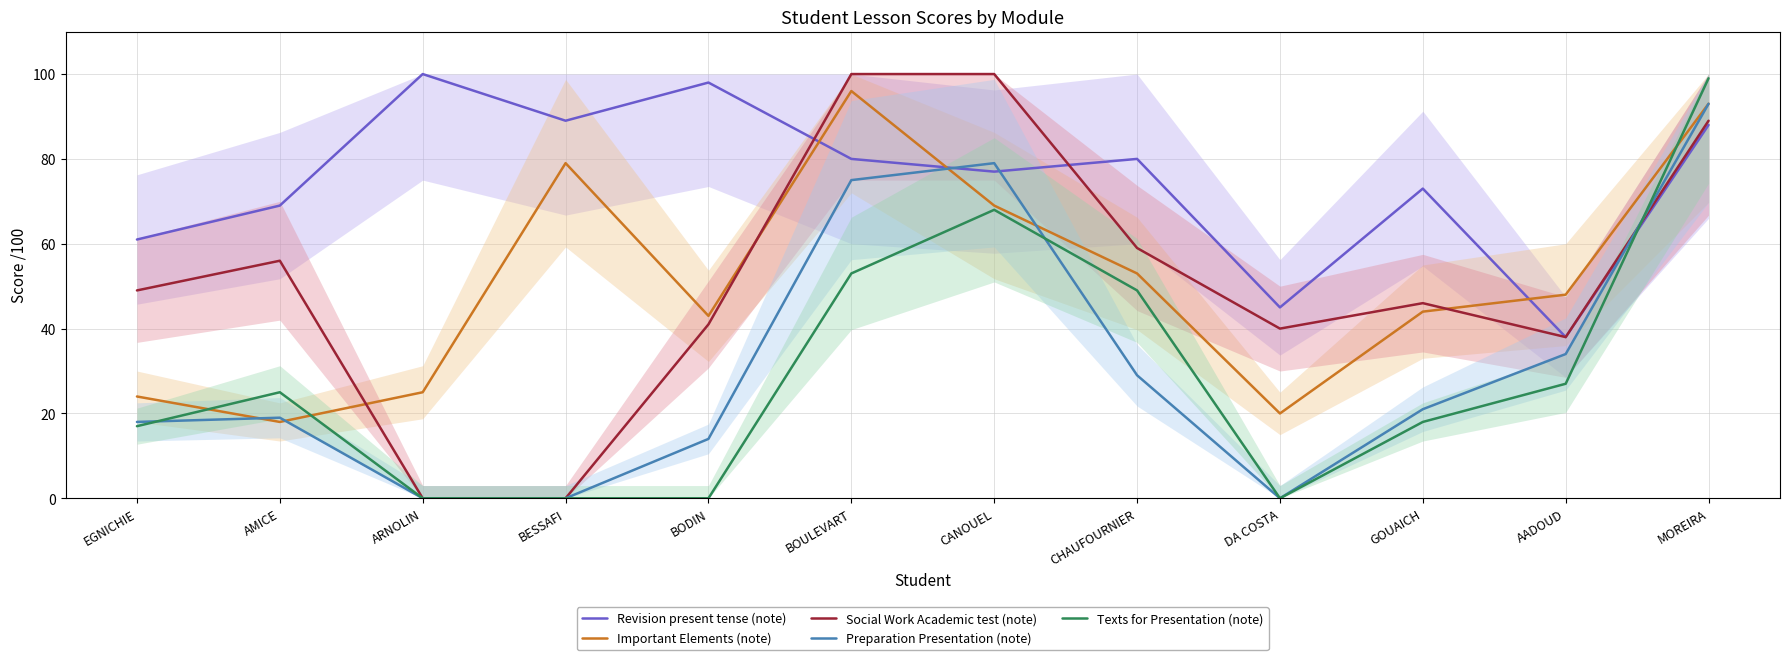

How many values in the Important Elements (note) series are below 48?

6